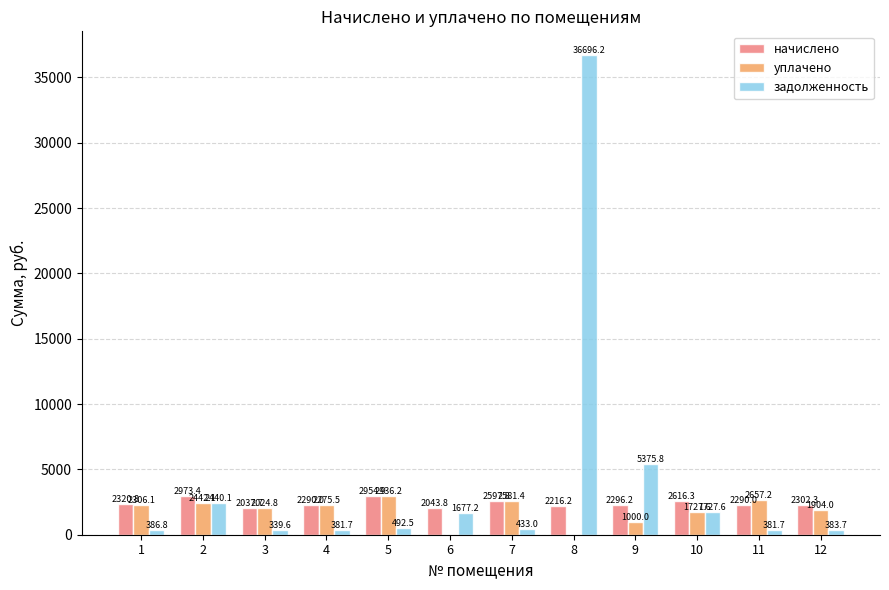

At which category does the chart reach its peak across all series?

8